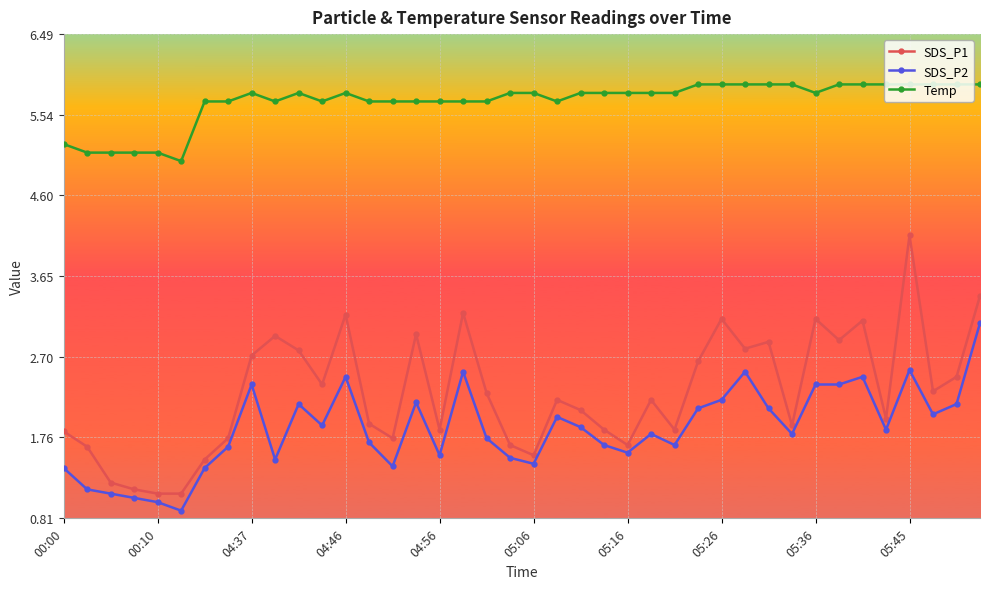

What is the value of the SDS_P2 point at the 4th from the left?

1.1